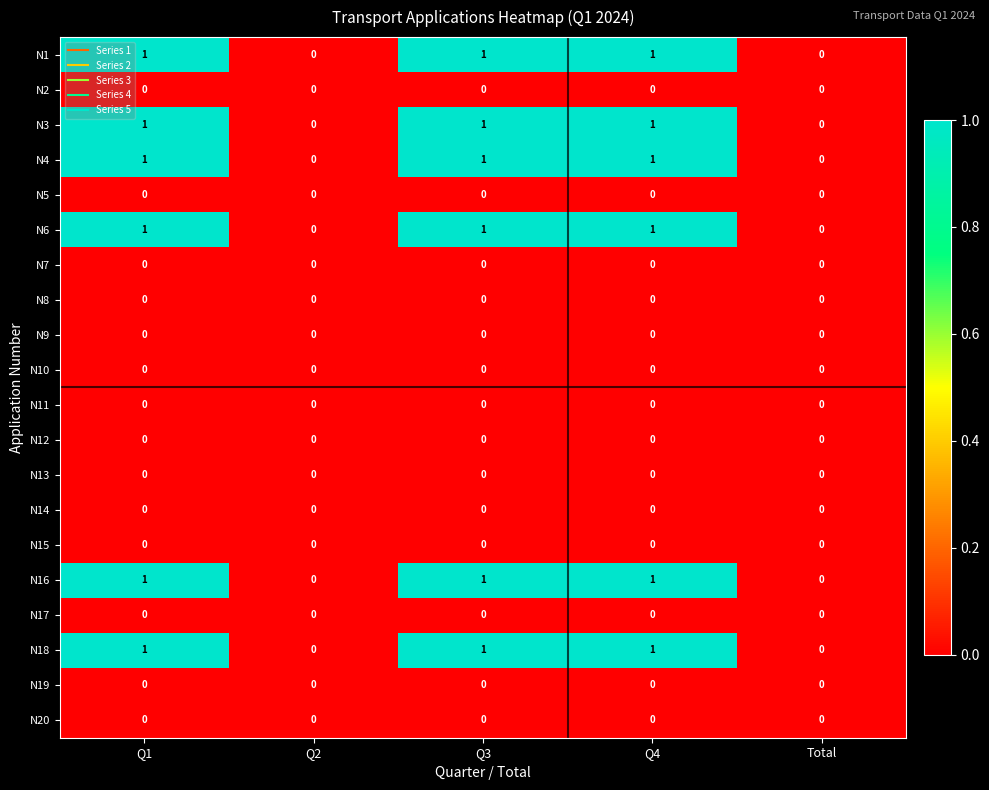

What is the sum of all N6 values?

3